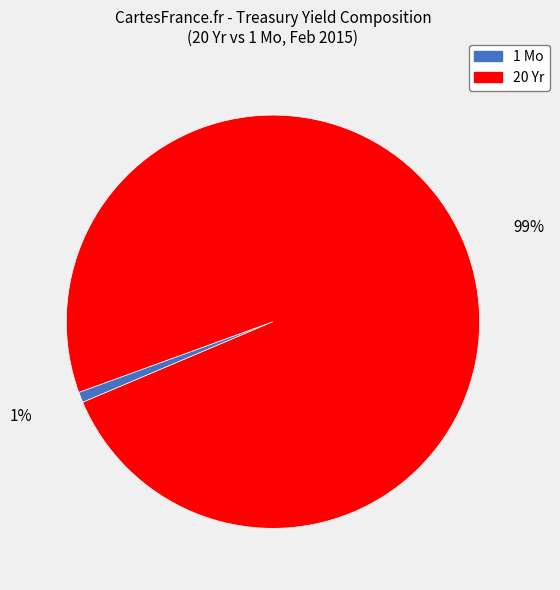

To the nearest percent, what is the average slice percentage?

50%